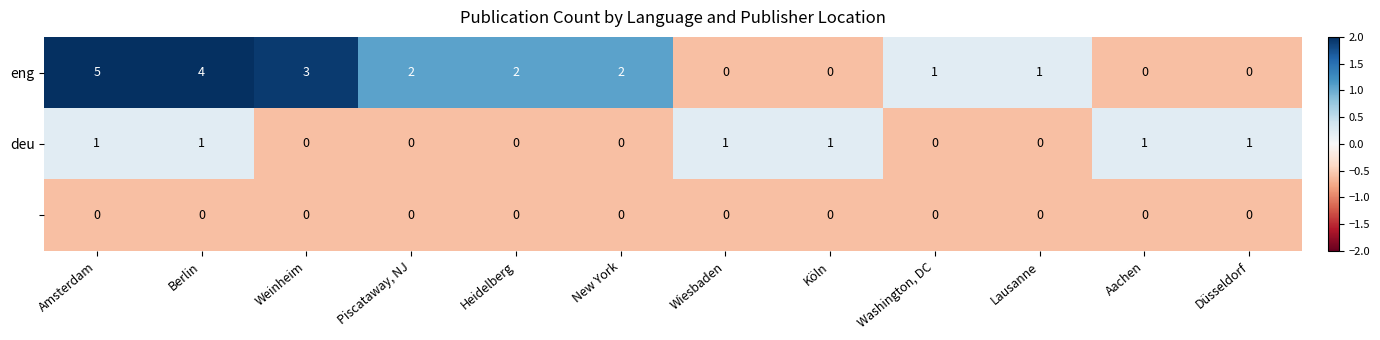

At which category is the sum across all series the highest?

Amsterdam